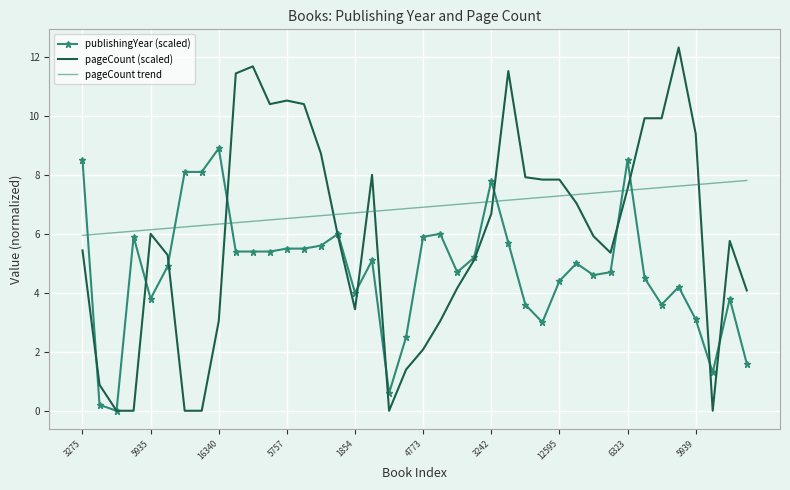

Which series has the largest range (max minus min)?

pageCount (scaled)